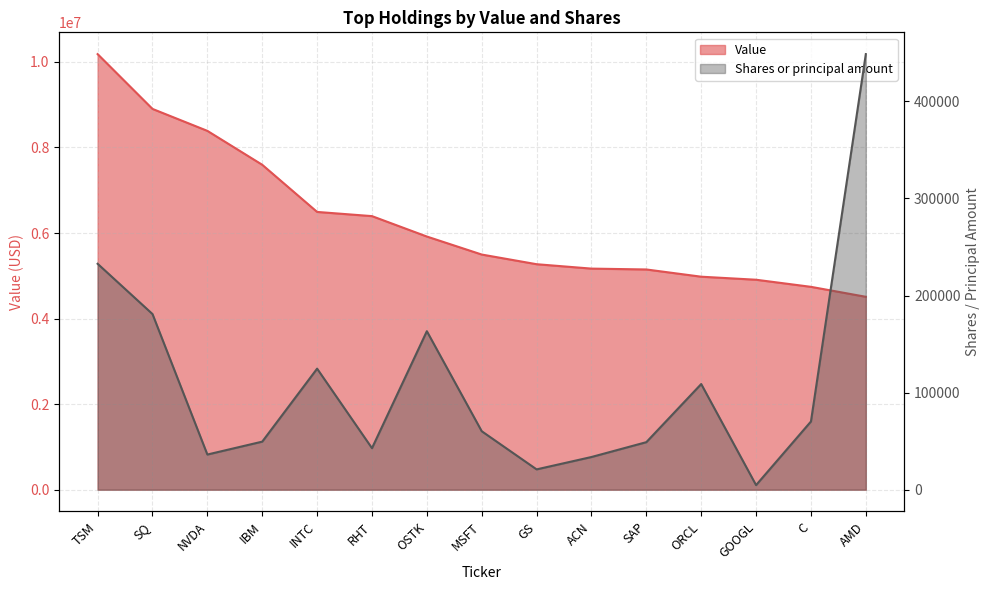

What is the spread (max minus min) of values at NVDA?

8351782